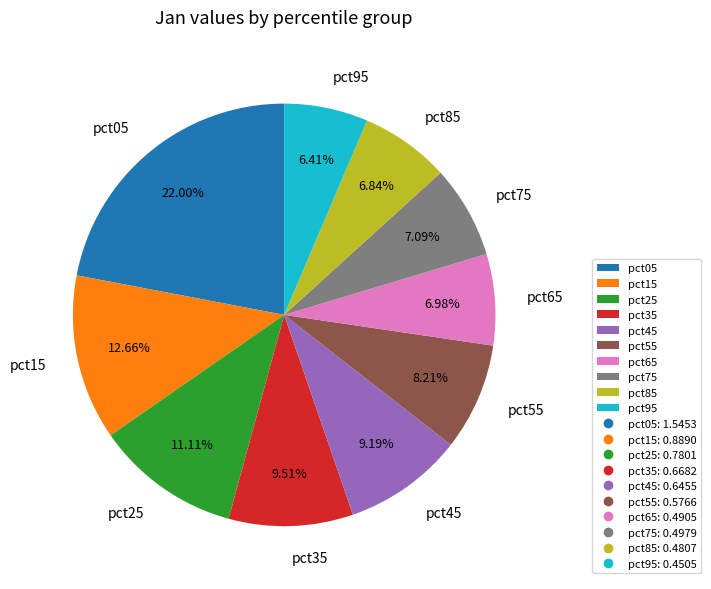

Combined, do pct75 and pct15 account for over 50%?

No